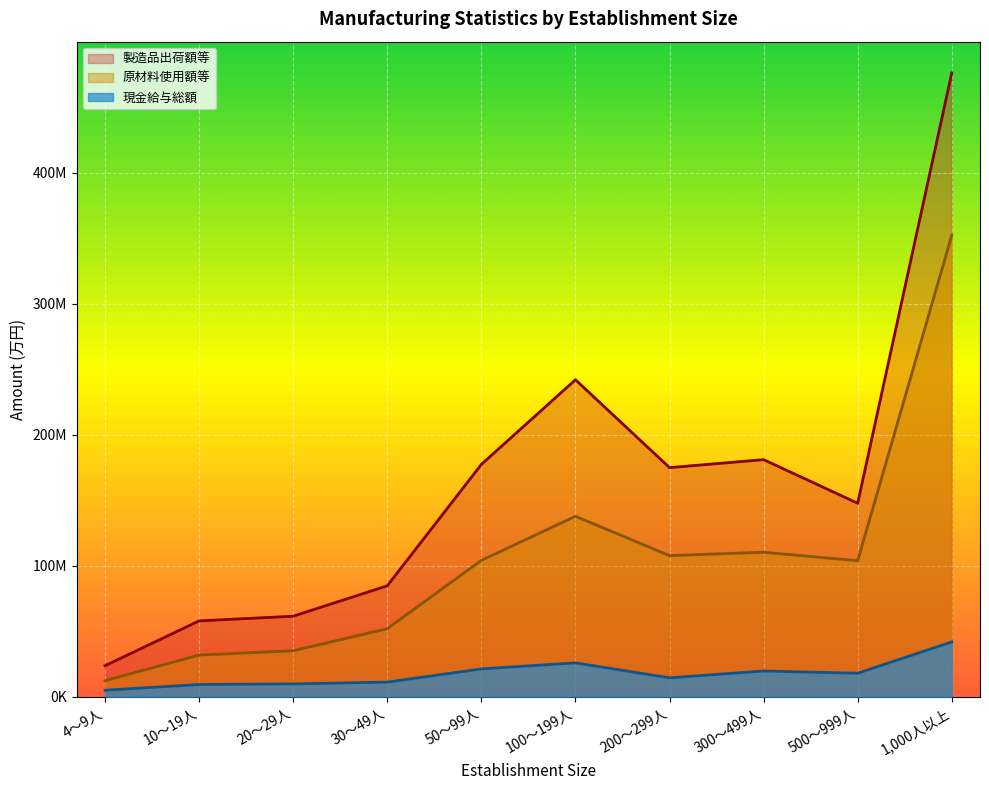

Is the value of 製造品出荷額等 at 300～499人 greater than the value of 現金給与総額 at 200～299人?

Yes